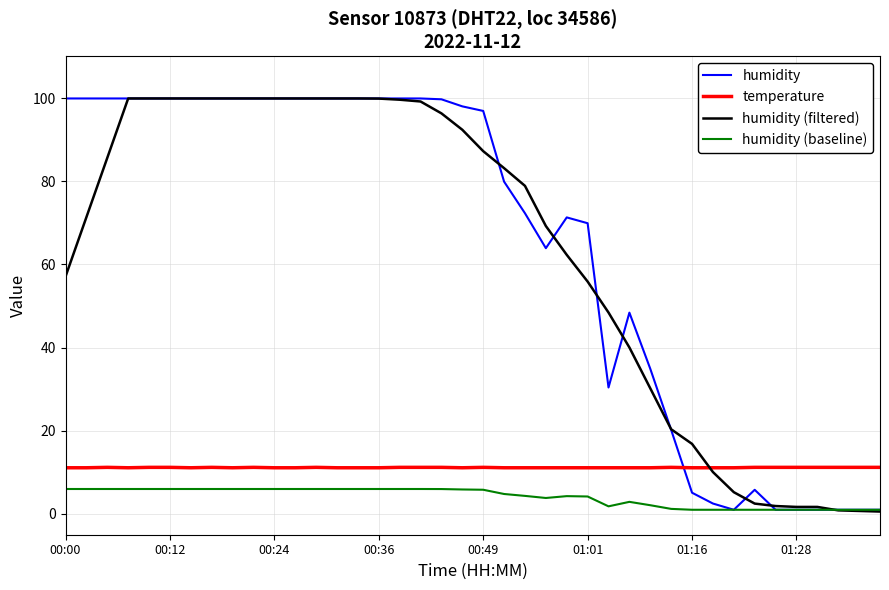

What is the maximum value for temperature?

11.2